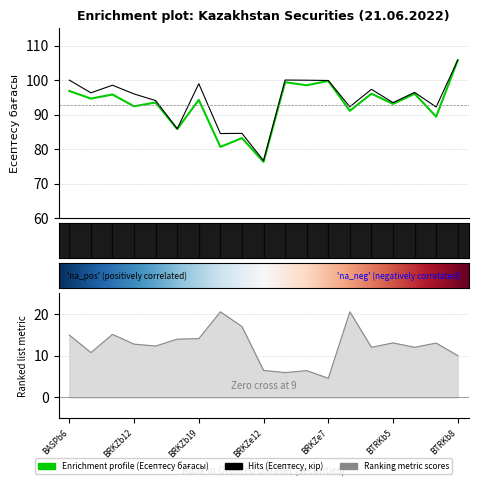

The Есептесу кір series shows 105.8 at BRKZe12. True or false?

False